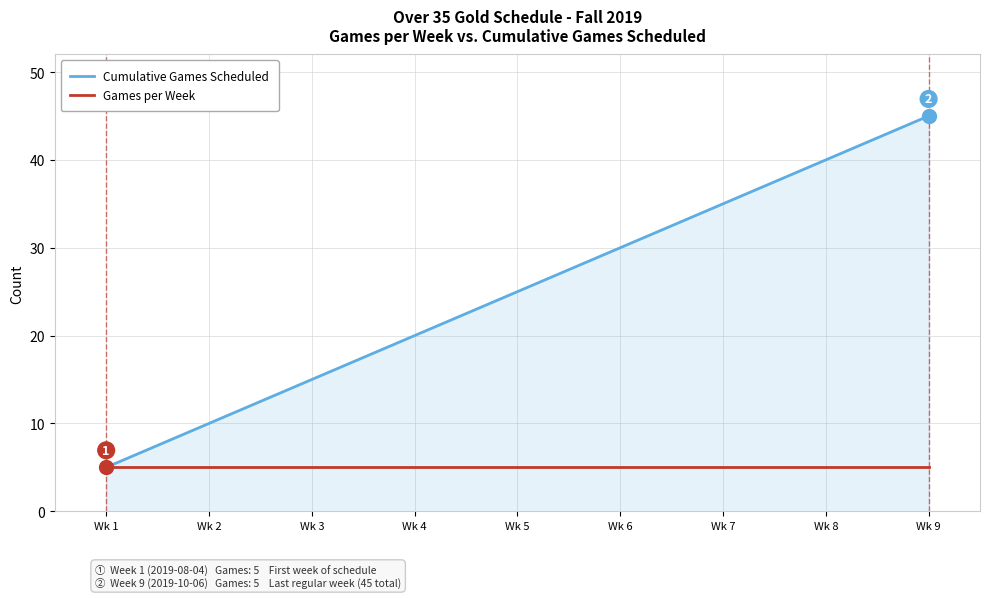

What is the average value of the Games per Week series?

5